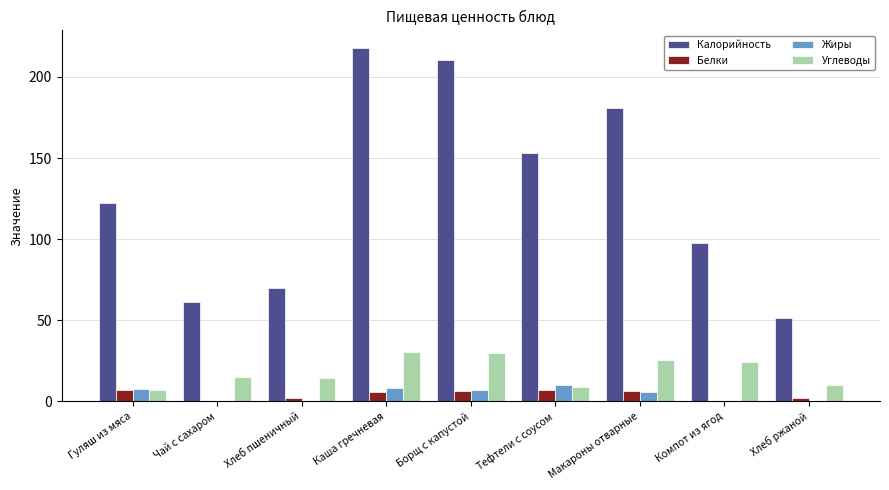

What is the maximum value for Углеводы?

30.4